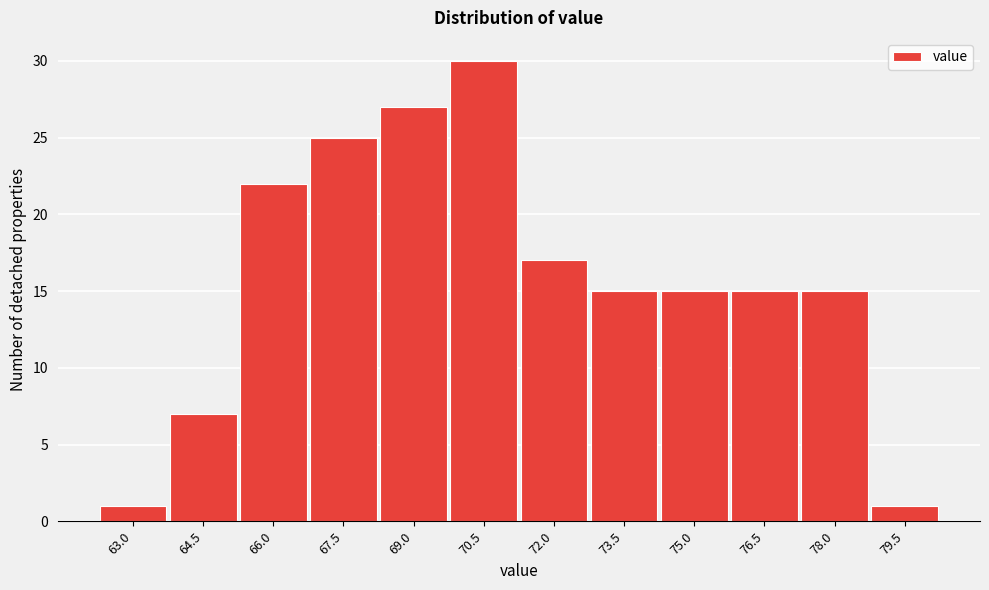

Reading right to left, what are all the values shown in this chart?

79.5=1	78.0=15	76.5=15	75.0=15	73.5=15	72.0=17	70.5=30	69.0=27	67.5=25	66.0=22	64.5=7	63.0=1